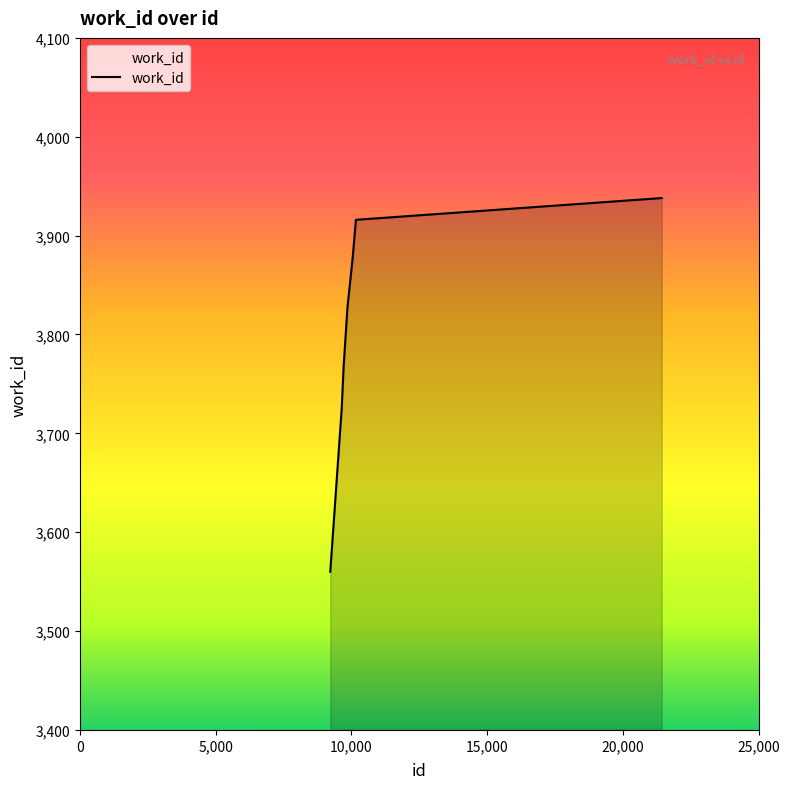

How many lines are shown in the chart?

1